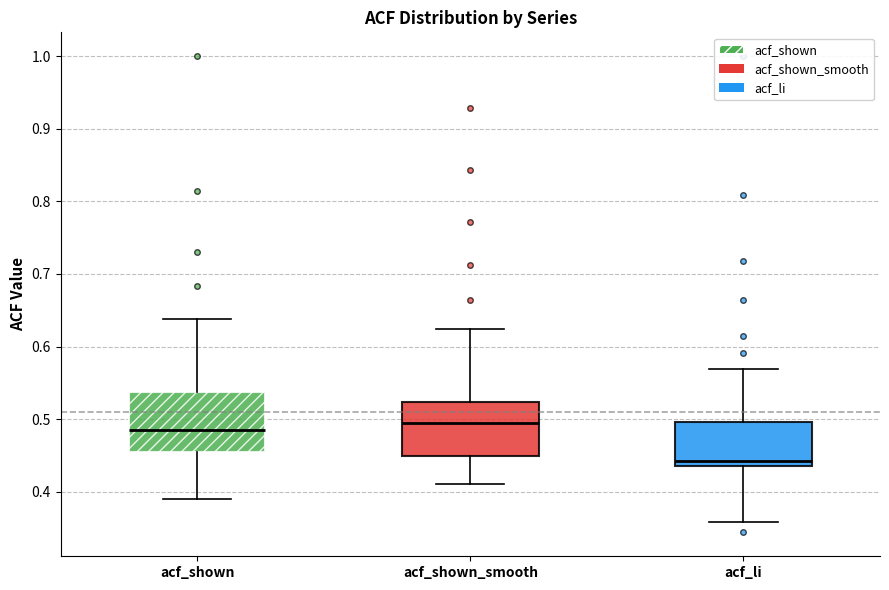

Where is the upper edge of the box for acf_shown on the y-axis? The values are not printed on the chart, so give them approximately, as read against the axis.

0.54